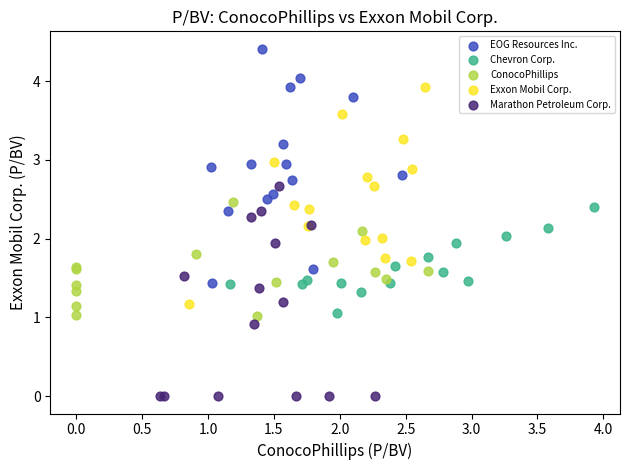

Which series contains the highest Y value?

EOG Resources Inc.